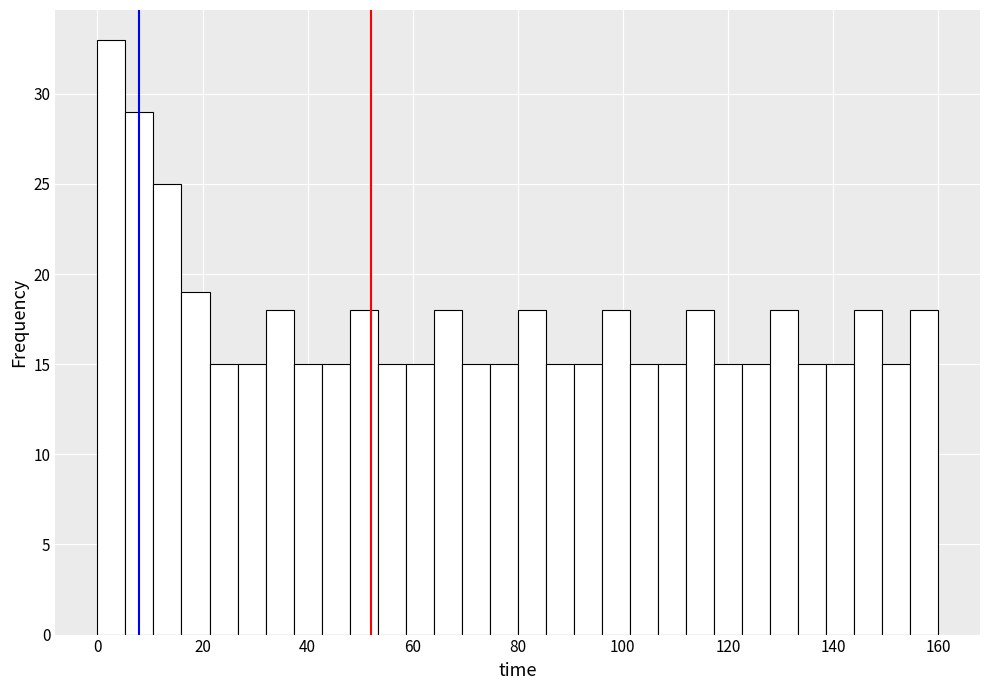

Read against the x-axis, roughly where is the centre of the tallest bar?

2